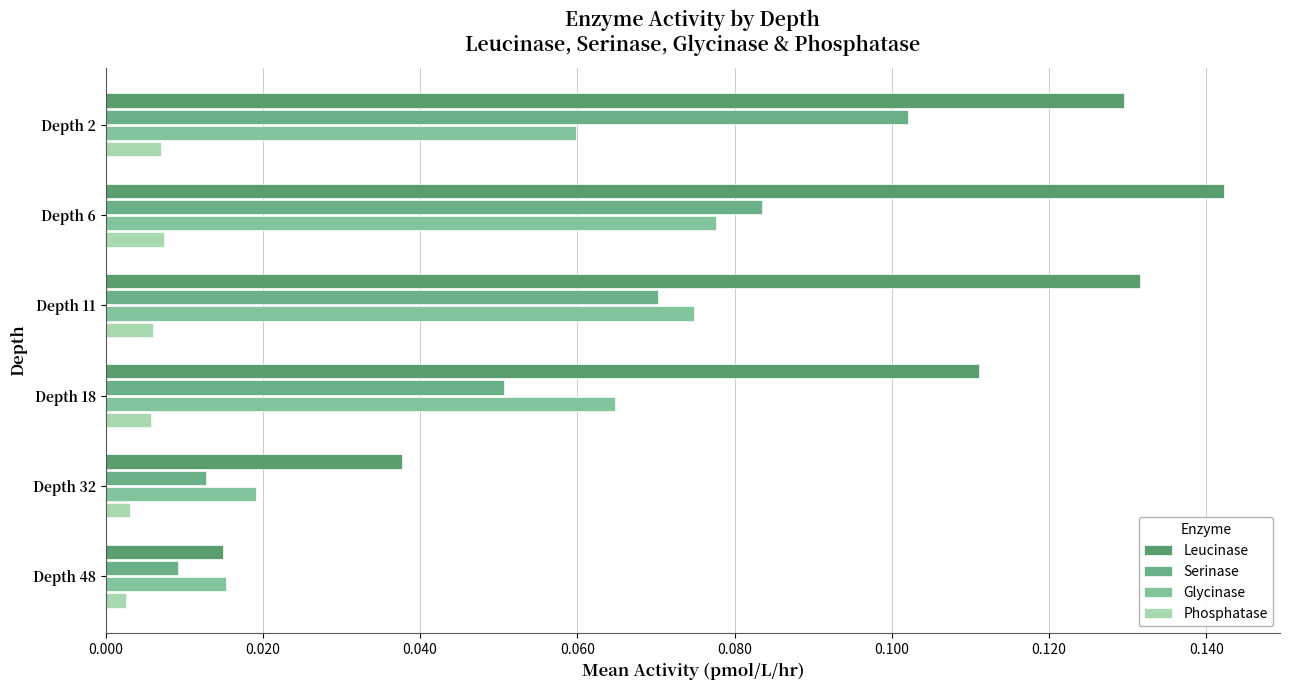

How many distinct data groups are displayed?

4